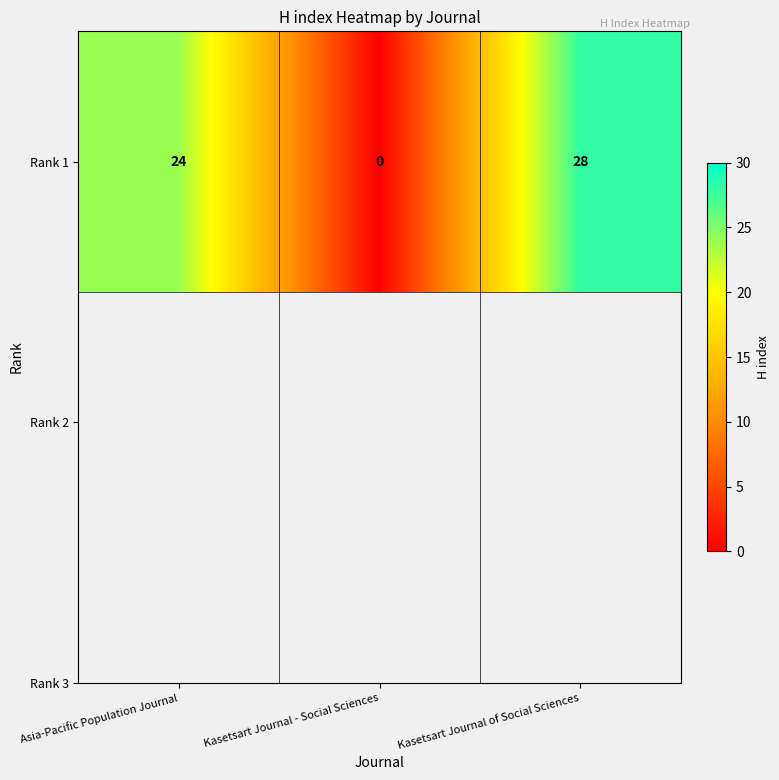

At which label does the data first exceed 24?

Kasetsart Journal of Social Sciences